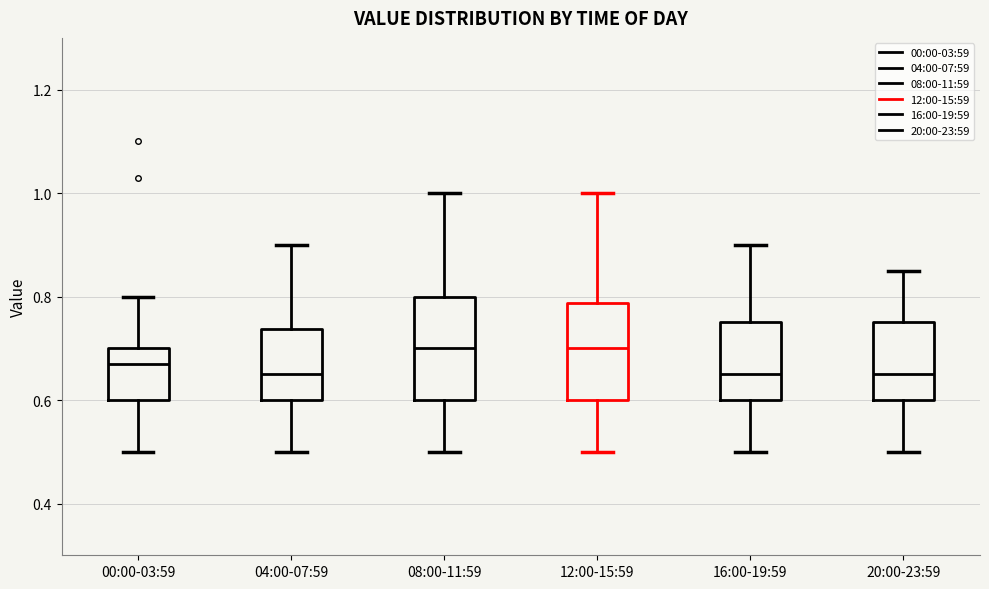

Reading left to right, transcribe this box plot: for each box, give where its median line is, the range the box spans, and where its two whiskers end, as read against the y-axis. The values are not printed on the chart, so give them approximately, as read against the axis.

00:00-03:59: median 0.68, box 0.60 to 0.70, whiskers 0.50 to 0.80
04:00-07:59: median 0.66, box 0.60 to 0.74, whiskers 0.50 to 0.90
08:00-11:59: median 0.70, box 0.60 to 0.80, whiskers 0.50 to 1.00
12:00-15:59: median 0.70, box 0.60 to 0.78, whiskers 0.50 to 1.00
16:00-19:59: median 0.66, box 0.60 to 0.76, whiskers 0.50 to 0.90
20:00-23:59: median 0.66, box 0.60 to 0.76, whiskers 0.50 to 0.86